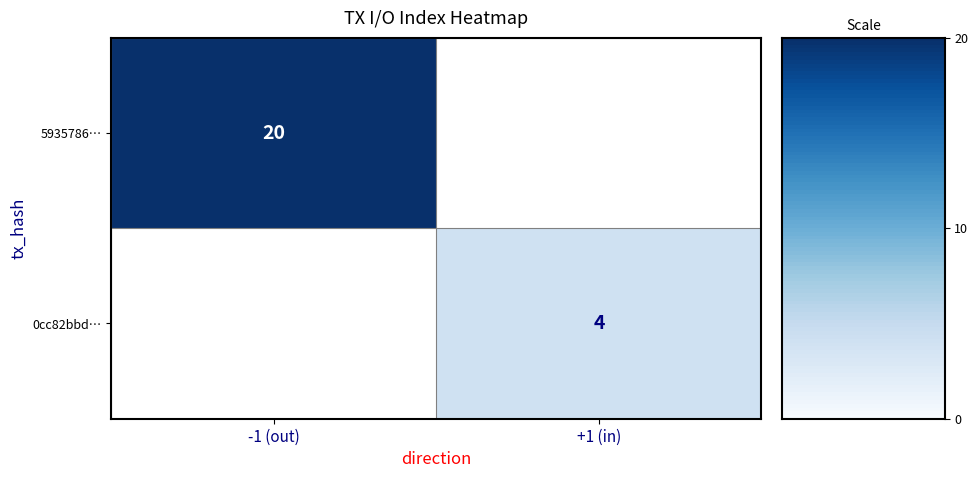

What is the spread (max minus min) of values at +1 (in)?

4